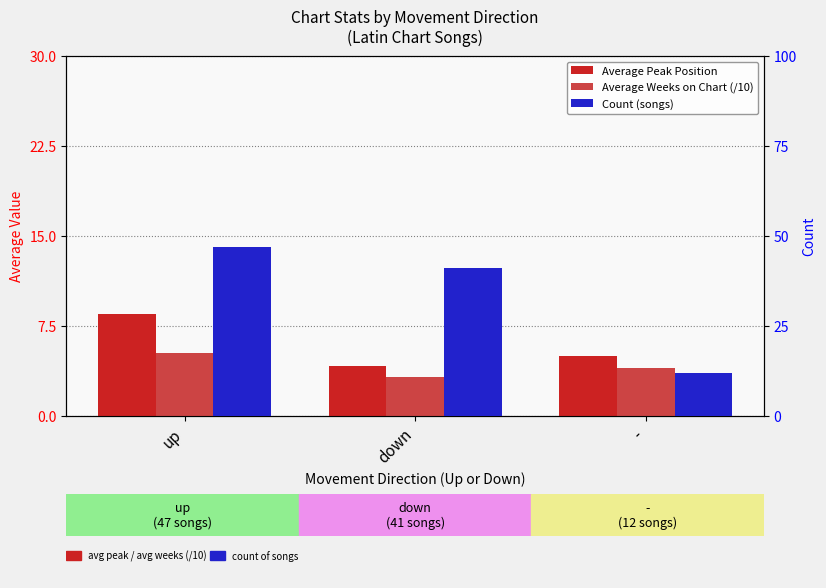

What is the maximum value for Average Weeks on Chart (/10)?

5.2